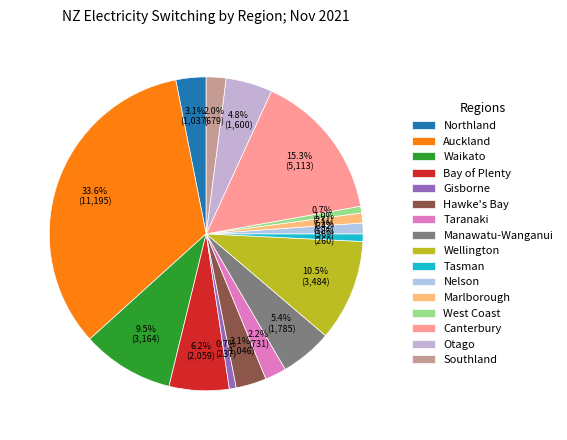

What is the change in value from Hawke's Bay to Tasman?

-786